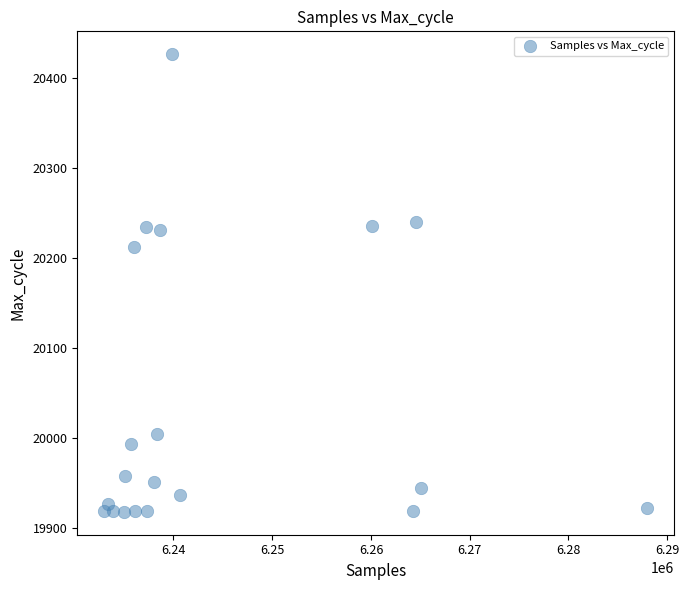

What Y value in the scatter plot is closest to 20172?

20213